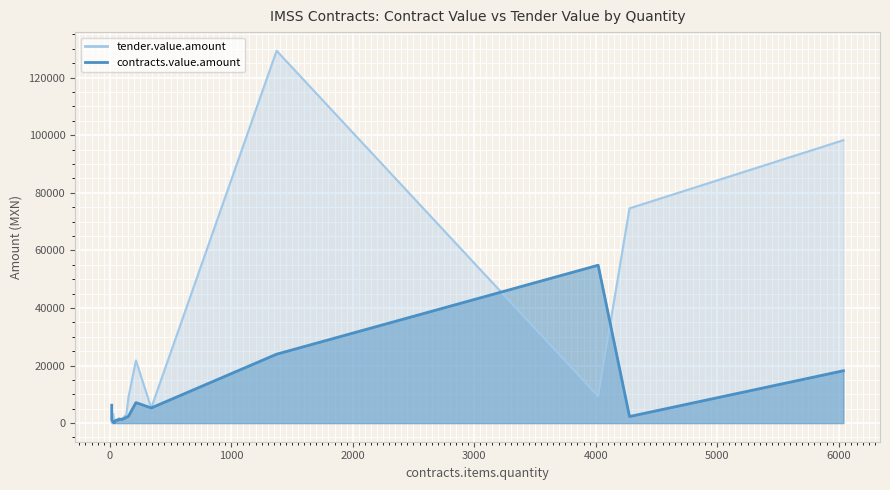

The value of contracts.value.amount at 36 is 193.0. True or false?

False